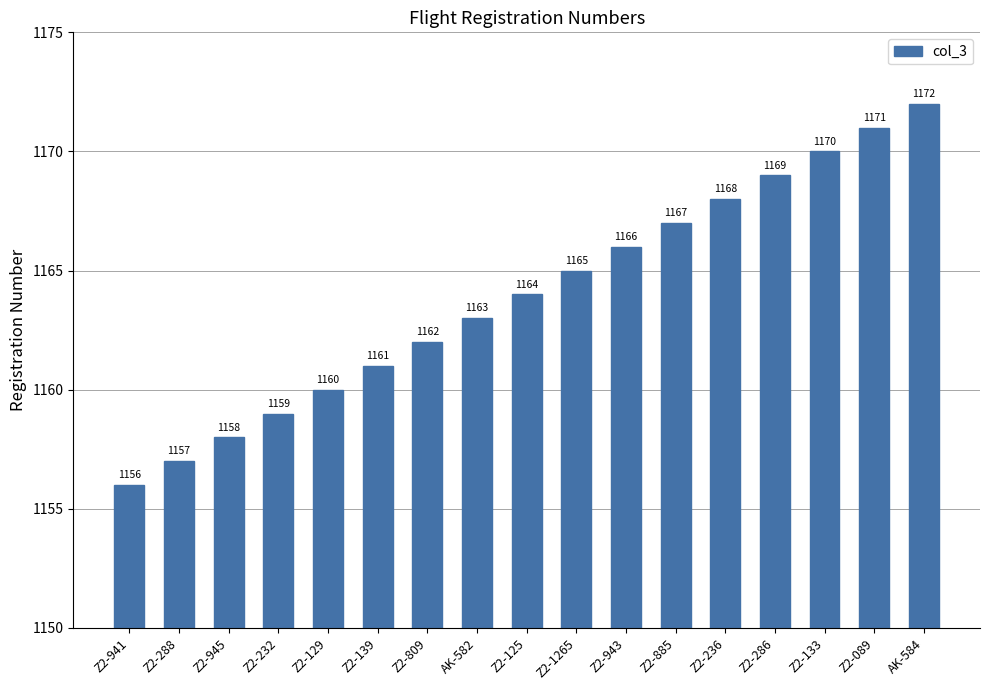

How many distinct data groups are displayed?

1